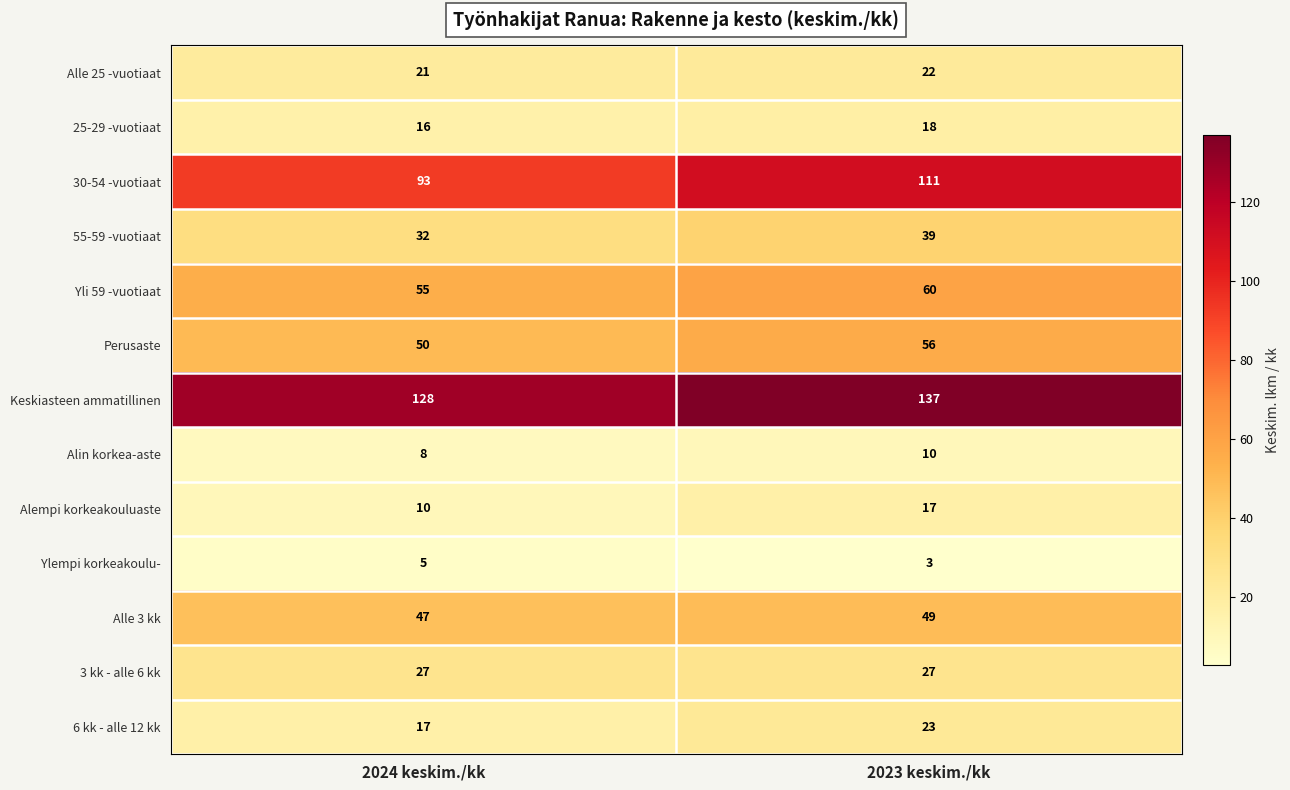

Reading right to left, what are all the values shown in this chart?

Alle 25 -vuotiaat: 2023 keskim./kk=22	2024 keskim./kk=21
25-29 -vuotiaat: 2023 keskim./kk=18	2024 keskim./kk=16
30-54 -vuotiaat: 2023 keskim./kk=111	2024 keskim./kk=93
55-59 -vuotiaat: 2023 keskim./kk=39	2024 keskim./kk=32
Yli 59 -vuotiaat: 2023 keskim./kk=60	2024 keskim./kk=55
Perusaste: 2023 keskim./kk=56	2024 keskim./kk=50
Keskiasteen ammatillinen: 2023 keskim./kk=137	2024 keskim./kk=128
Alin korkea-aste: 2023 keskim./kk=10	2024 keskim./kk=8
Alempi korkeakouluaste: 2023 keskim./kk=17	2024 keskim./kk=10
Ylempi korkeakoulu-: 2023 keskim./kk=3	2024 keskim./kk=5
Alle 3 kk: 2023 keskim./kk=49	2024 keskim./kk=47
3 kk - alle 6 kk: 2023 keskim./kk=27	2024 keskim./kk=27
6 kk - alle 12 kk: 2023 keskim./kk=23	2024 keskim./kk=17